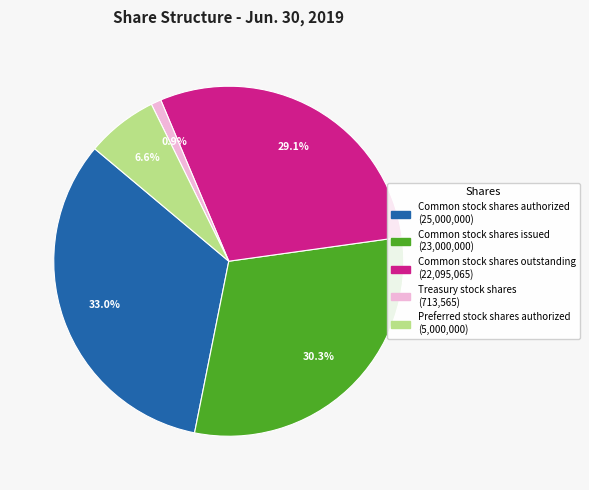

Which has a higher value, Preferred stock shares authorized or Common stock shares issued?

Common stock shares issued